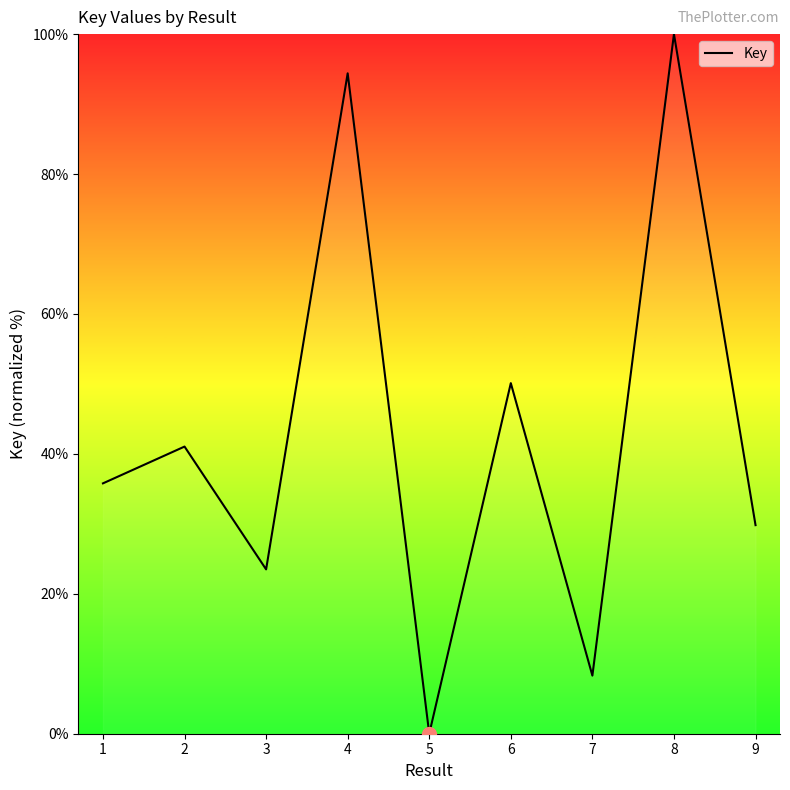

At which category does the chart reach its peak across all series?

8